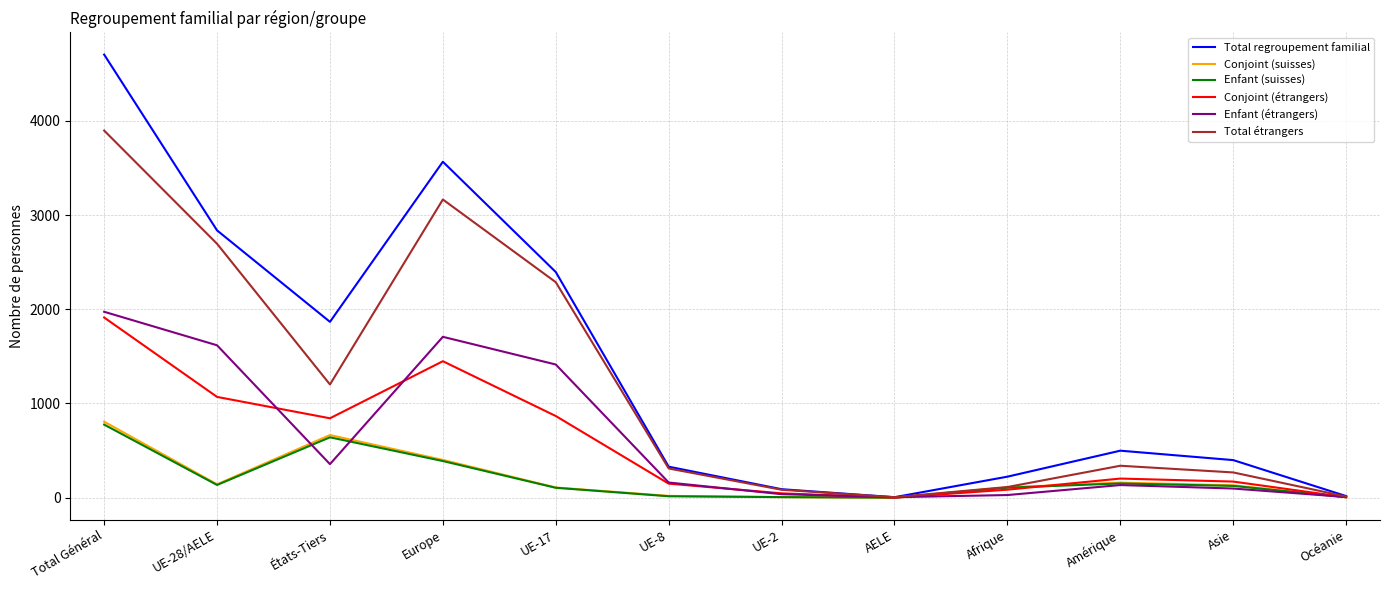

What is the total value across all series at Afrique?

665